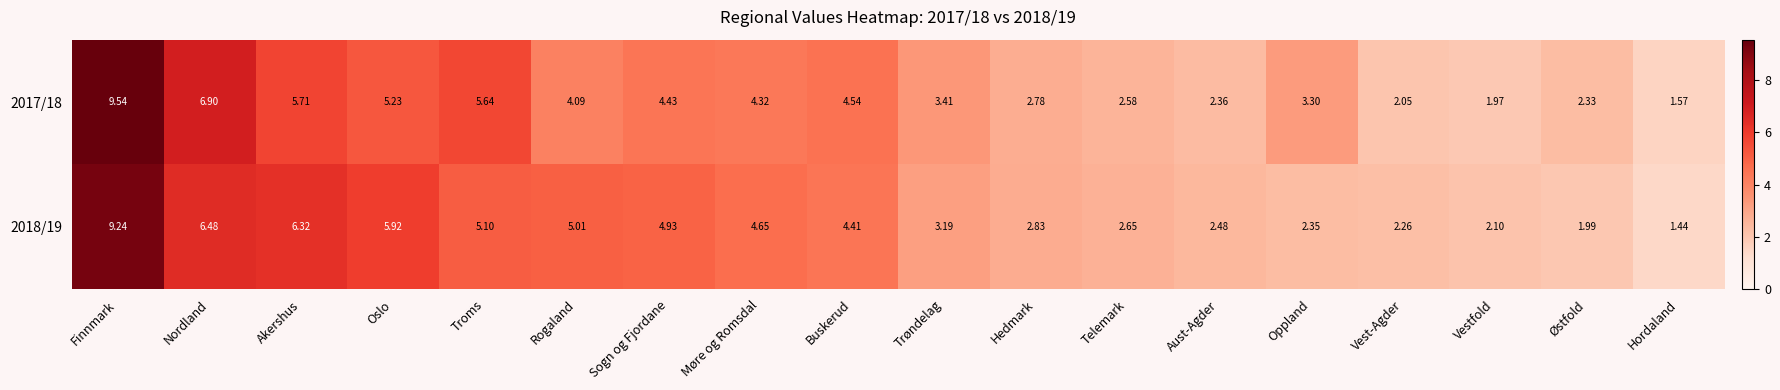

What is the difference between the highest and lowest values at Sogn og Fjordane?

0.5